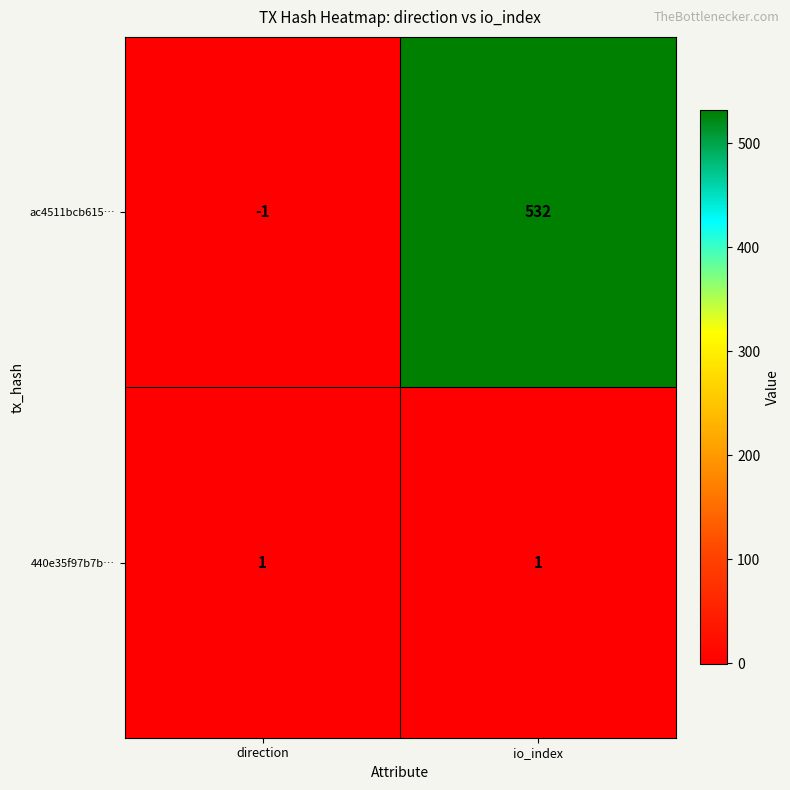

Which series has the largest total across all categories?

ac4511bcb615…